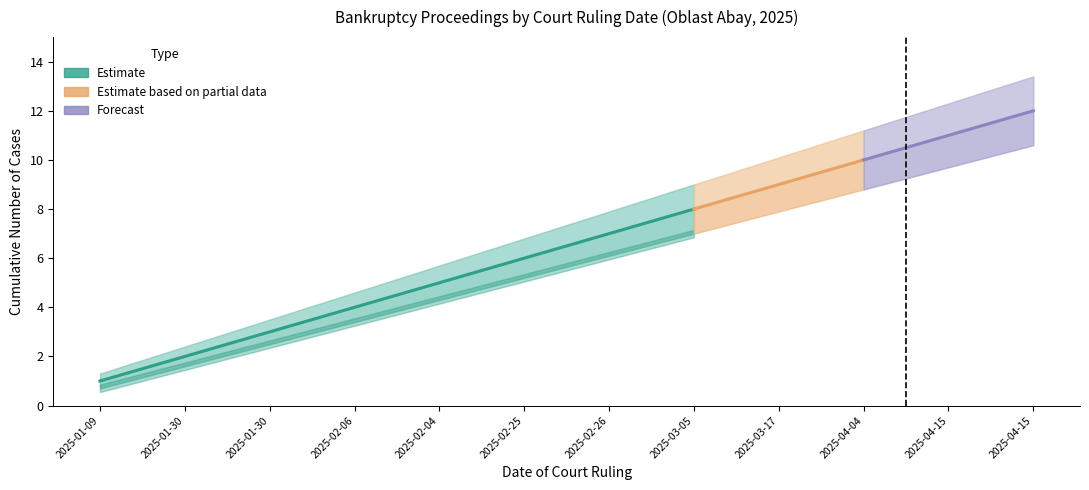

Count the number of data series in this chart.

3